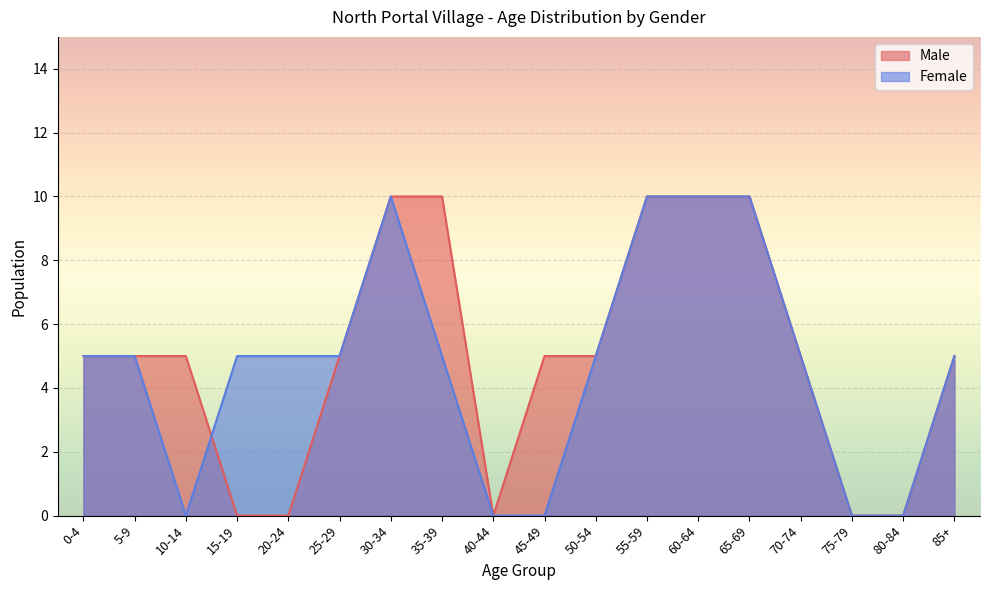

How many lines are shown in the chart?

2